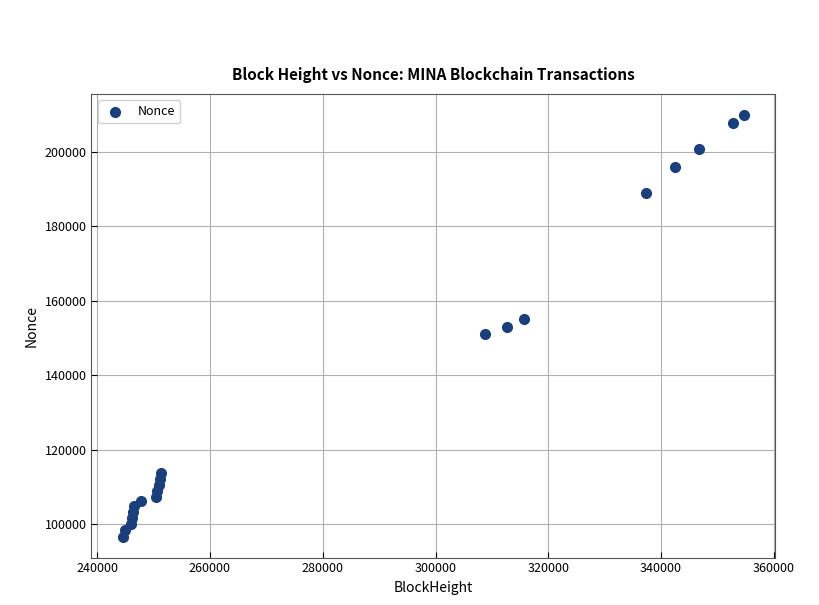

What is the range of Y values (max minus min)?

113160